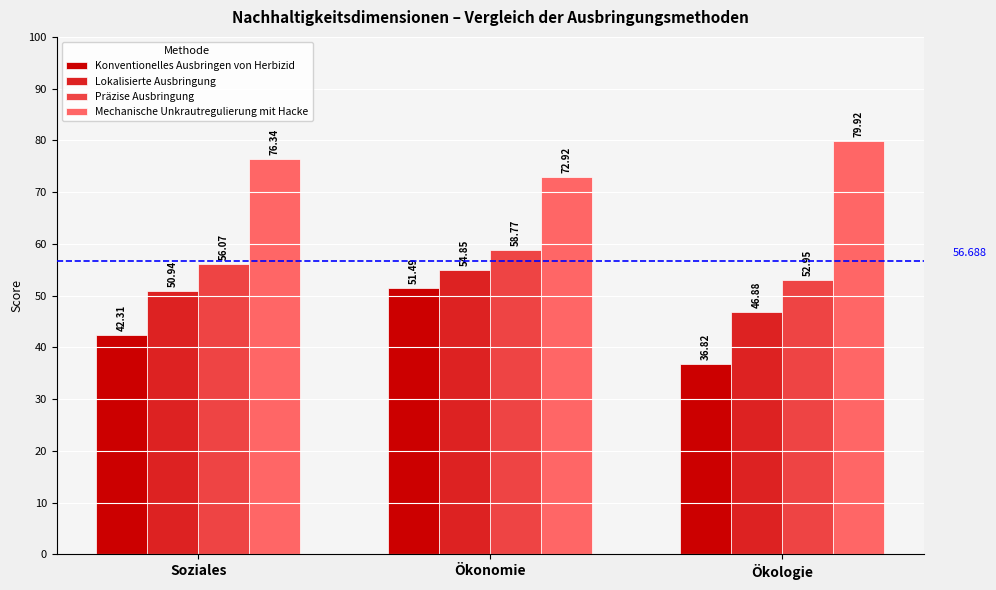

True or false: Mechanische Unkrautregulierung mit Hacke has a value of 41.3 at Soziales.

False